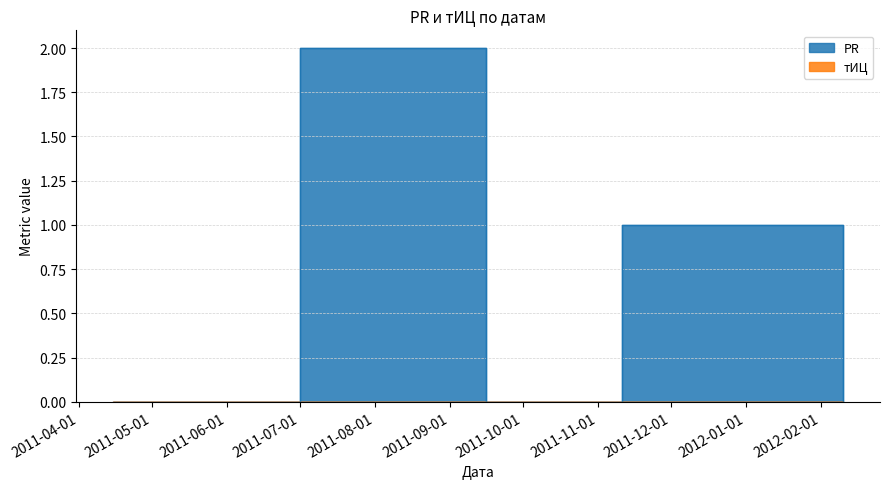

What is the label of the 2nd point from the left?

2011-07-01